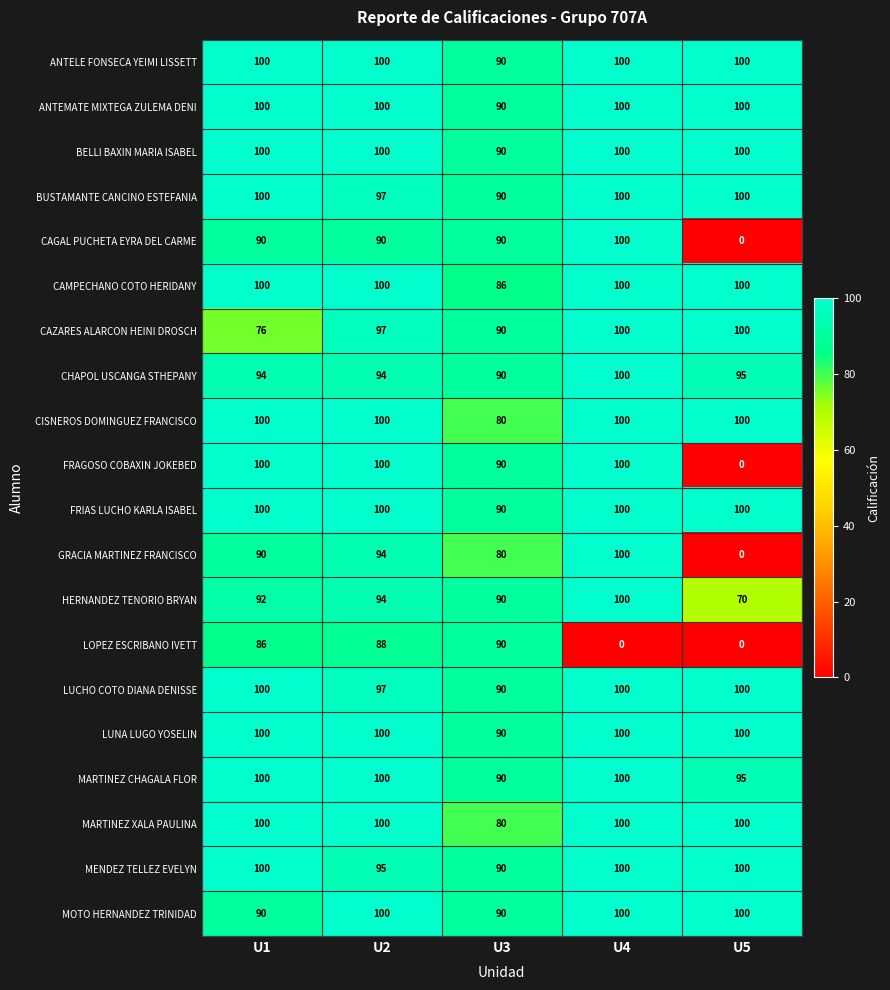

Between U1 and U5, which series saw the biggest shift?

FRAGOSO COBAXIN JOKEBED